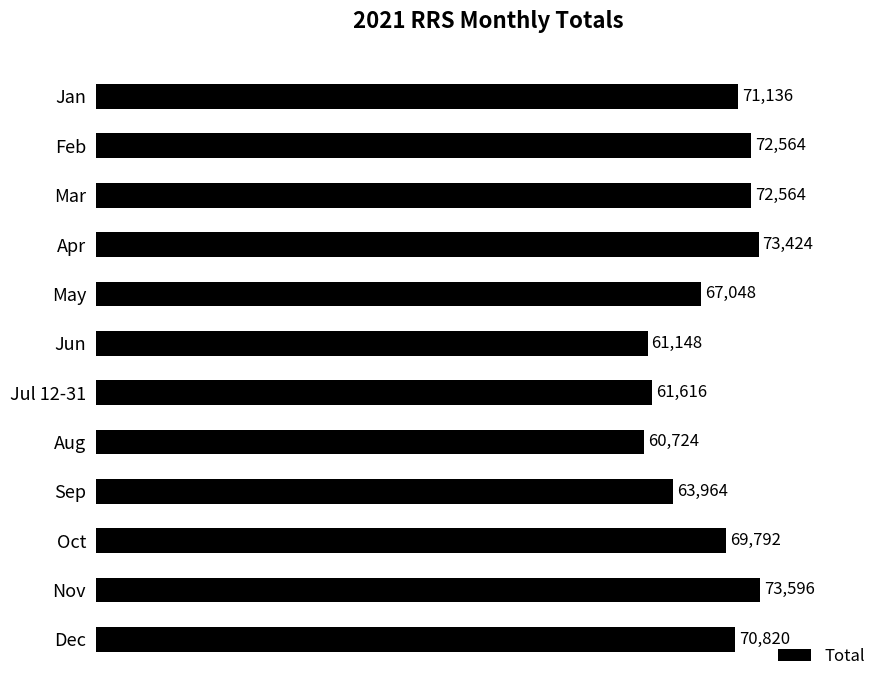

How many bars are there in total?

12